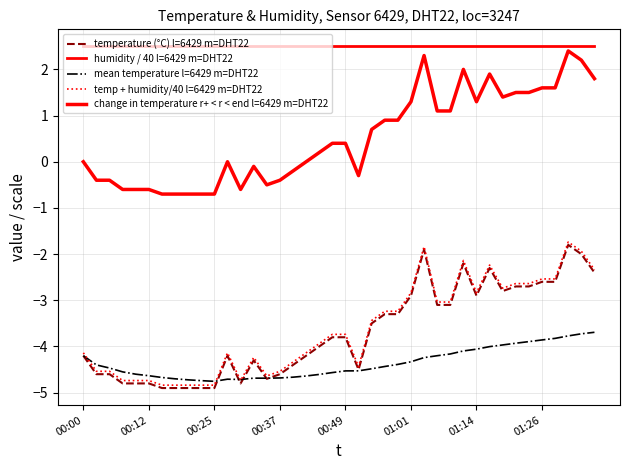

Does the chart have visible grid lines?

Yes